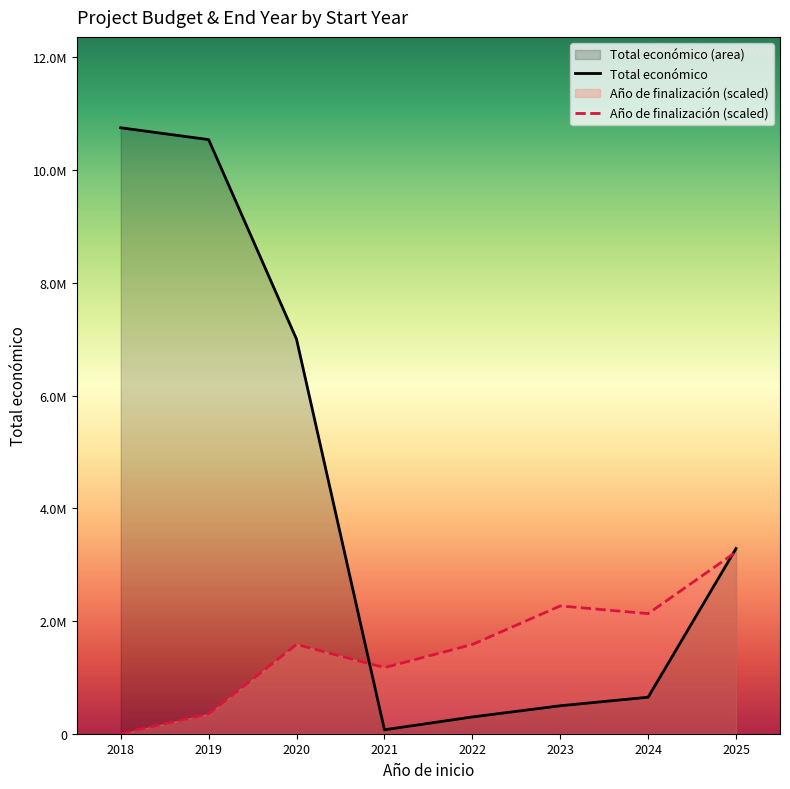

Which series has the largest range (max minus min)?

Total económico